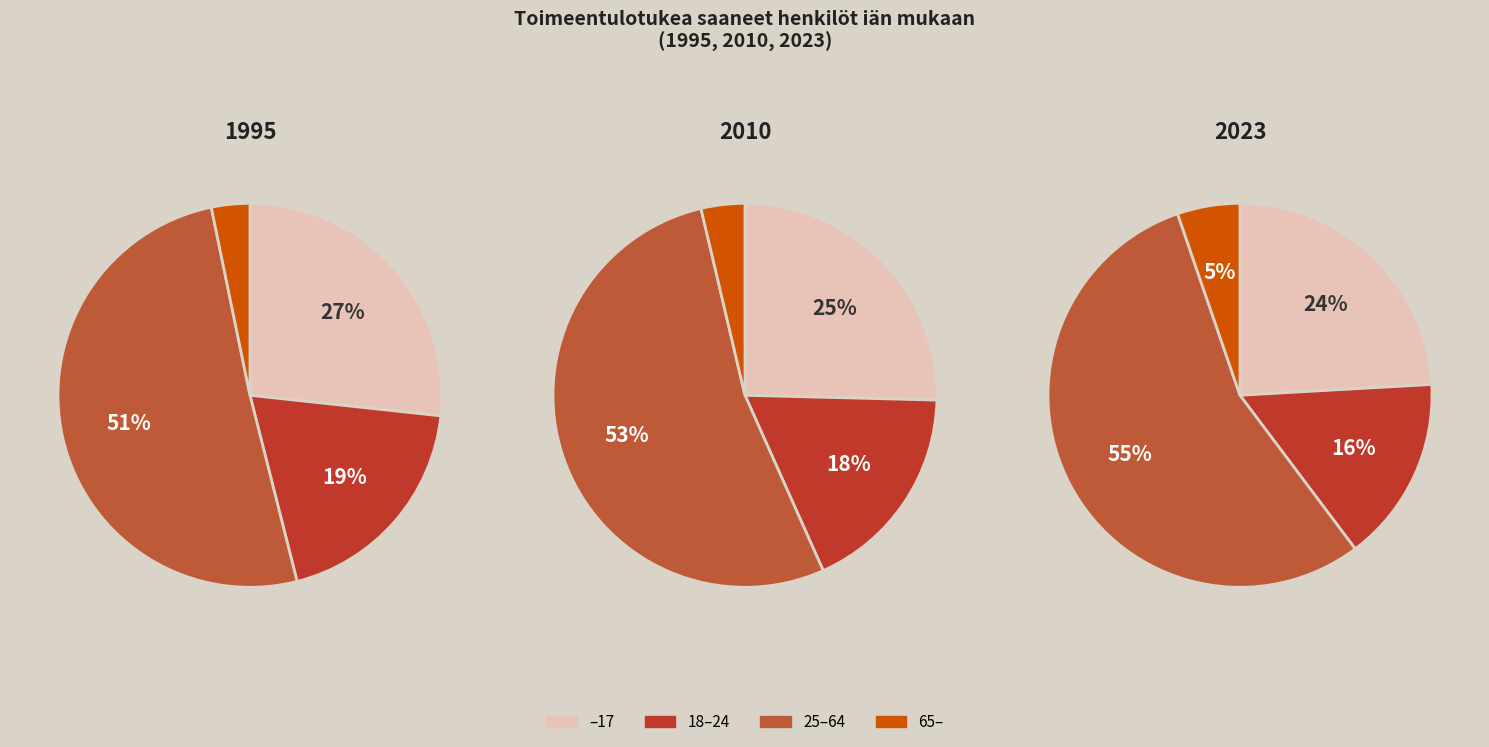

Does 18–24 represent more than half of the total?

No